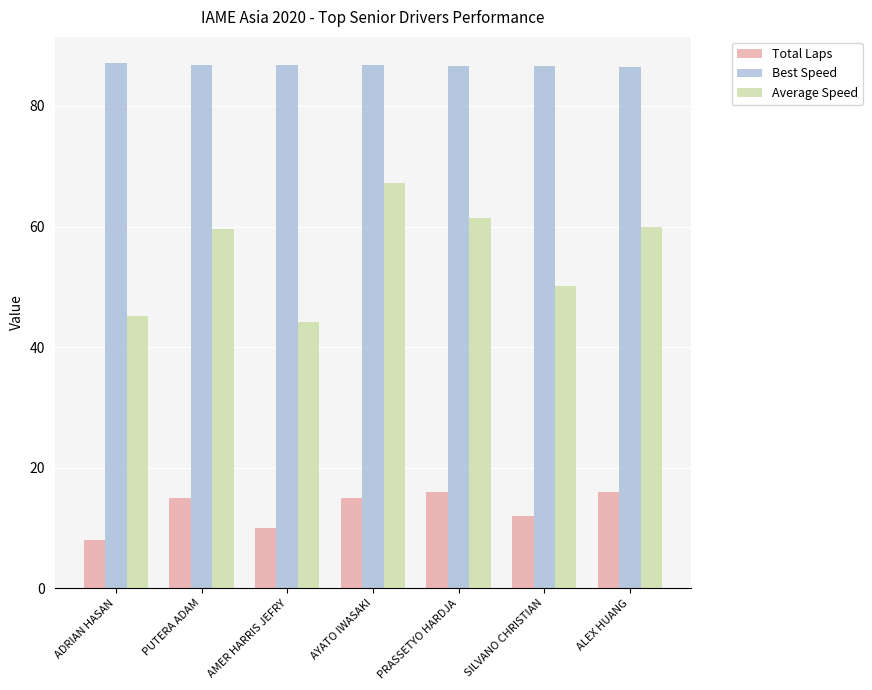

Count the number of data series in this chart.

3